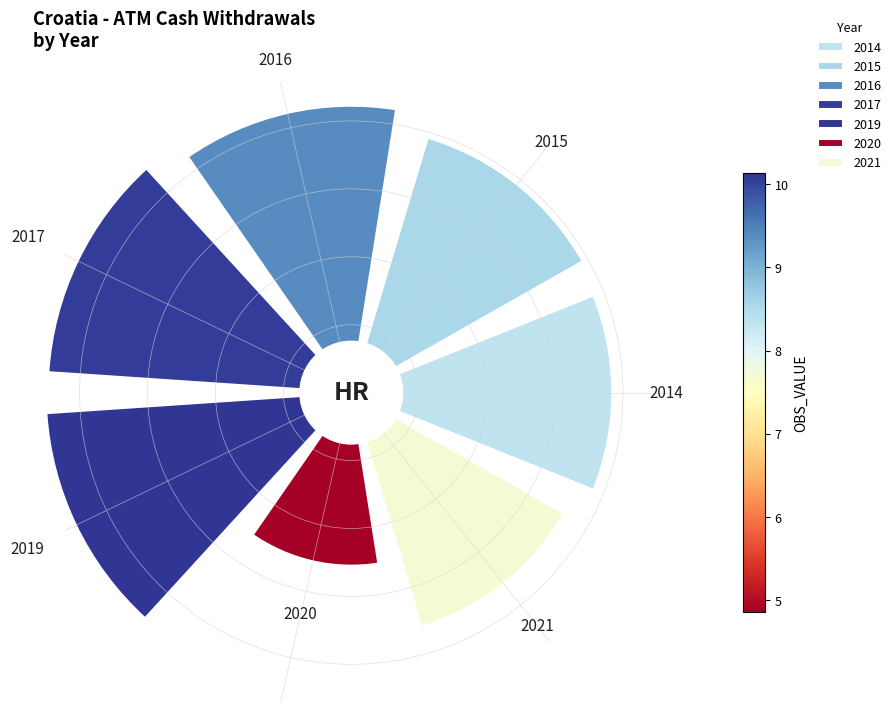

How many segments does this pie chart have?

7